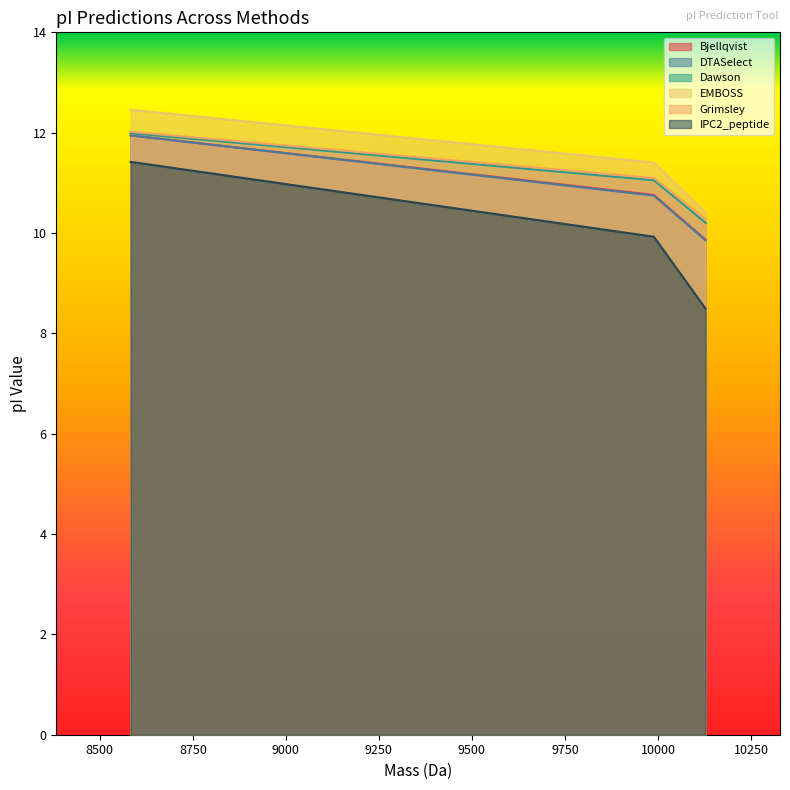

What is the maximum value for Bjellqvist?

11.9